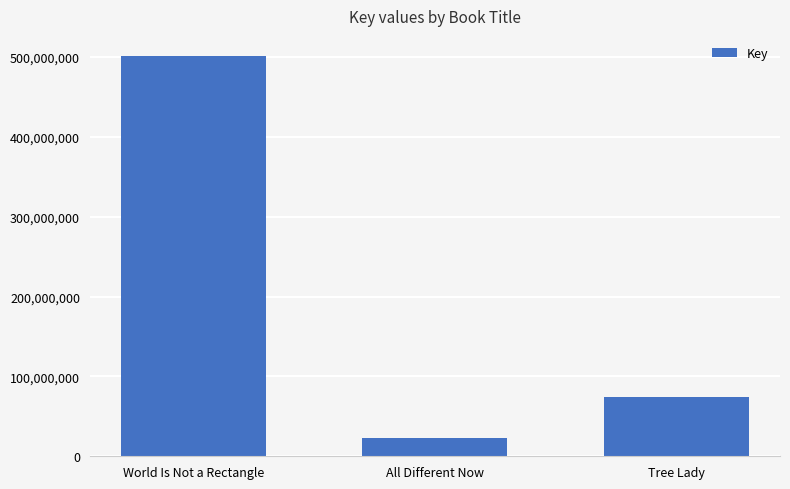

How many data points are less than 74652274?

1